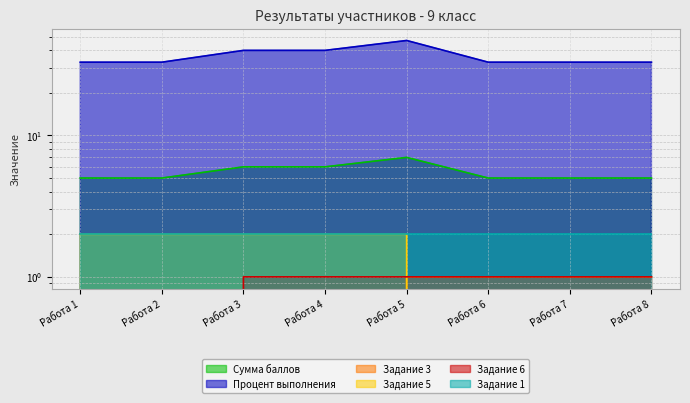

True or false: Задание 6 and Задание 3 intersect in this chart.

False